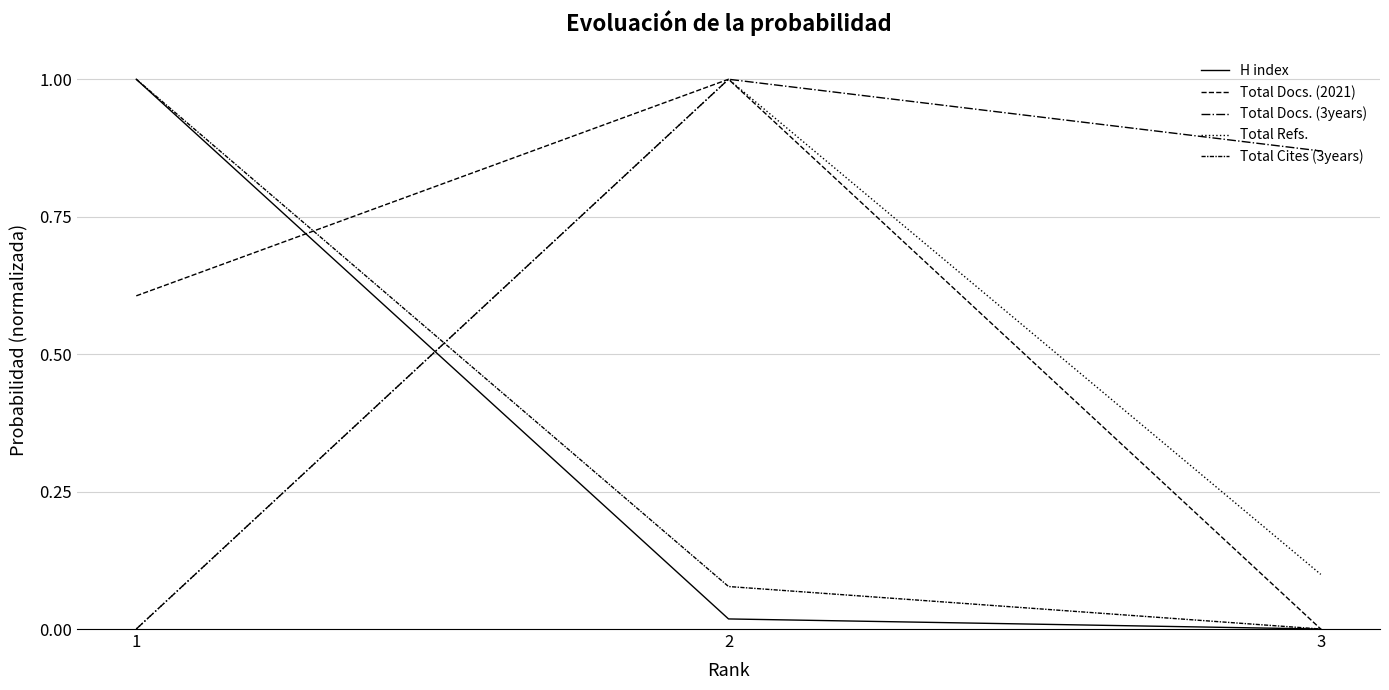

What is the average value of the Total Refs. series?

0.4